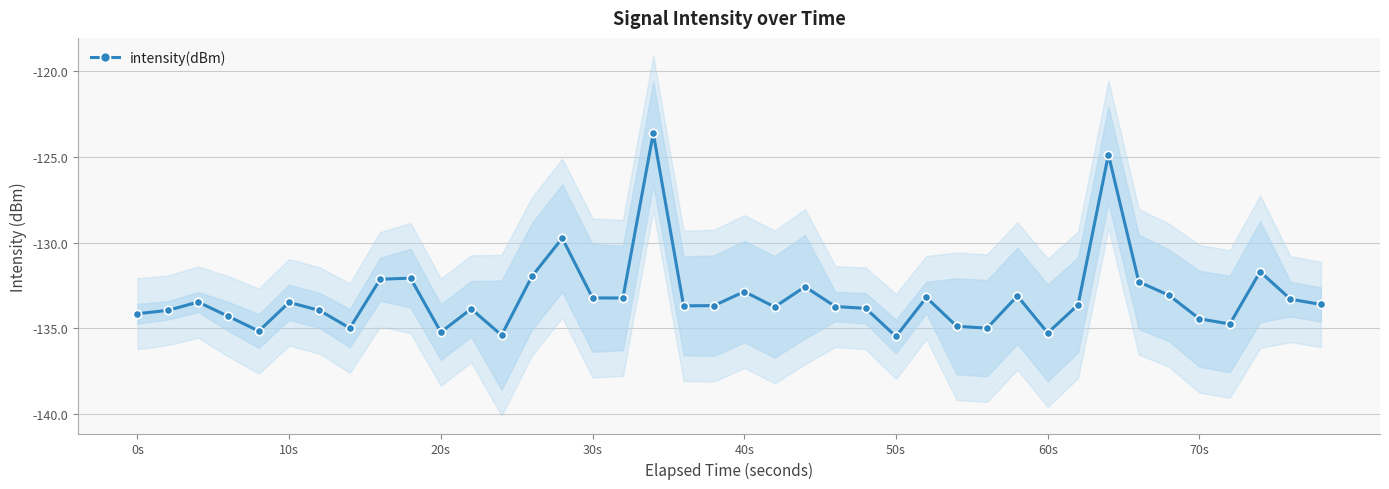

The value of intensity(dBm) at 10s is -67.5. True or false?

False